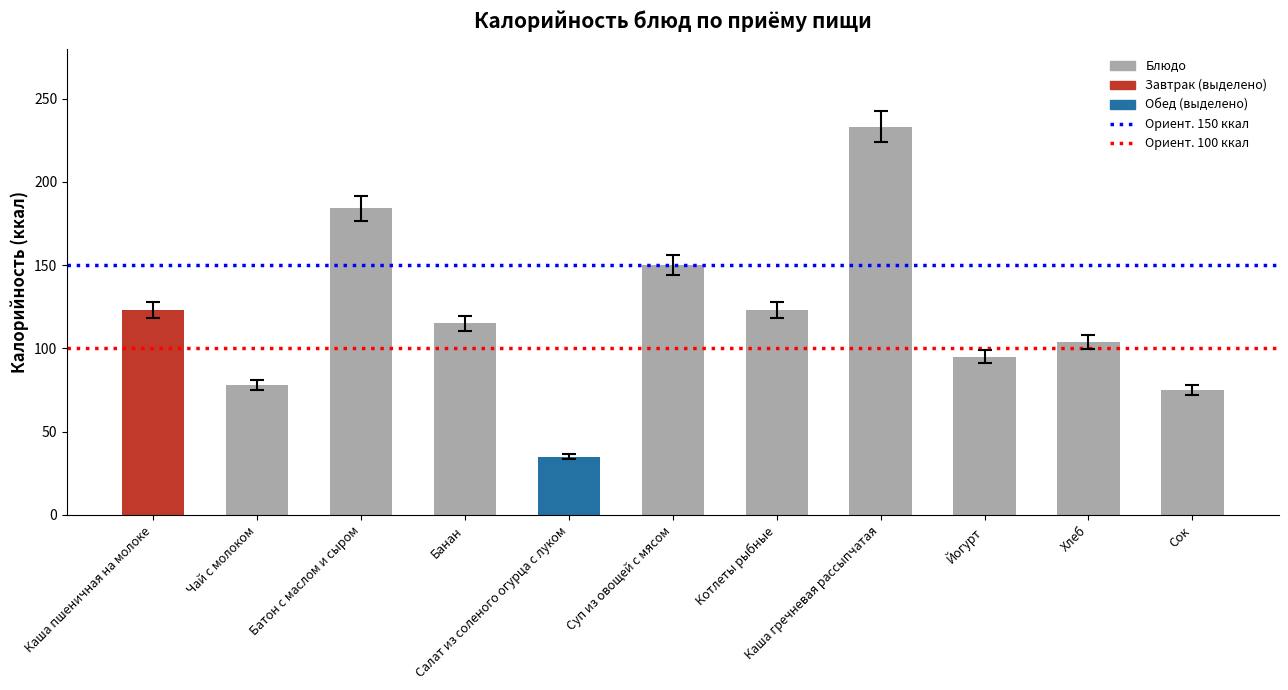

What position from the right is Суп из овощей с мясом?

6